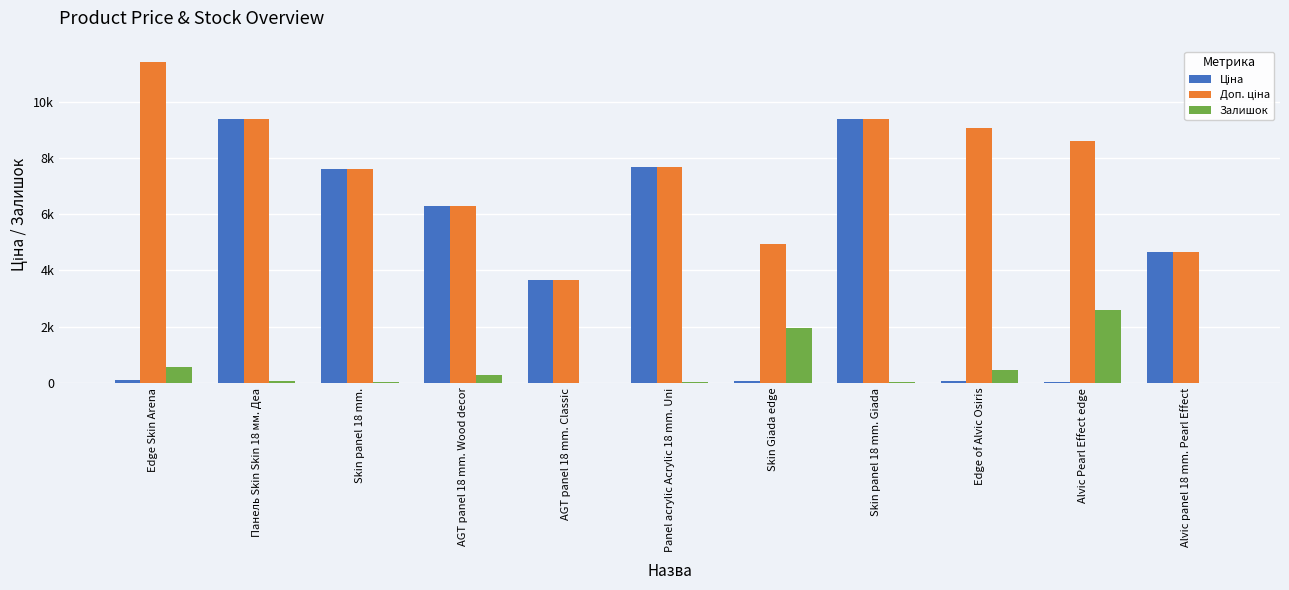

At how many categories does at least one series exceed 1289?

11